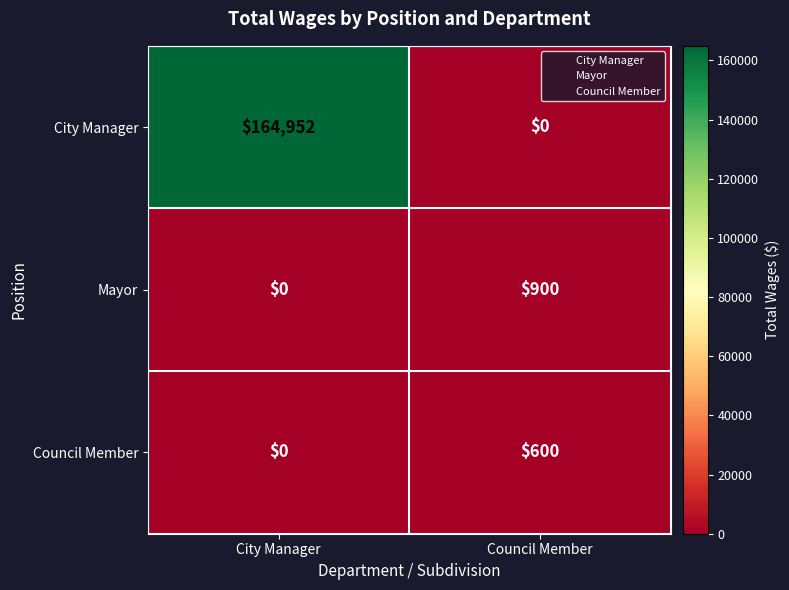

What is the difference between the City Manager values at City Manager and Council Member?

164952